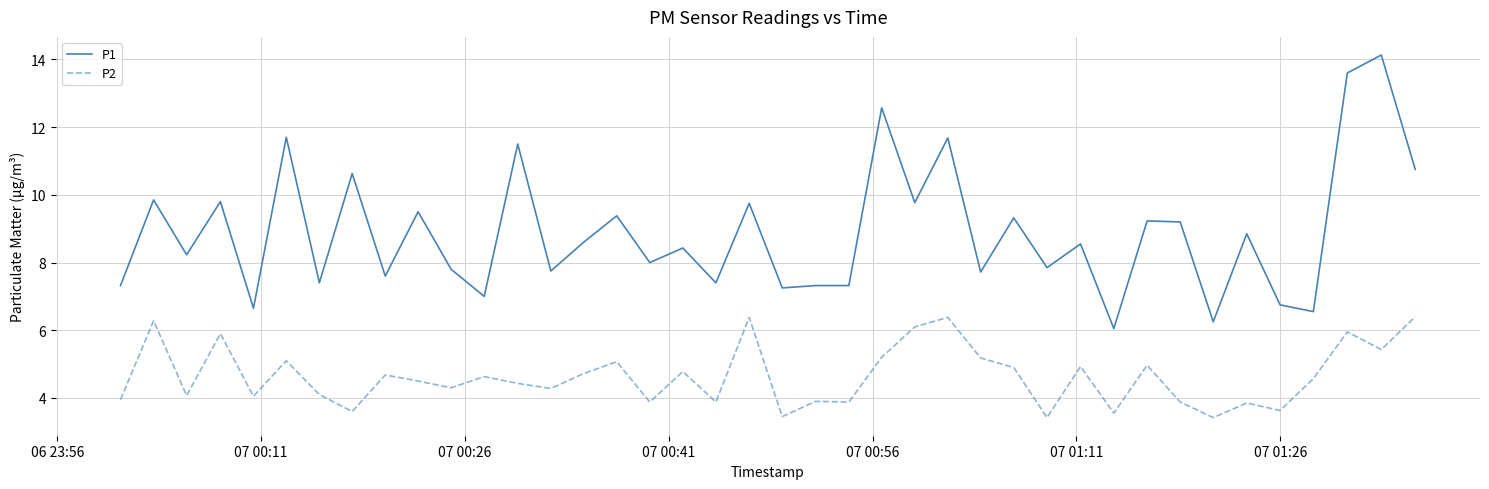

Does the chart display data point markers on the line(s)?

No